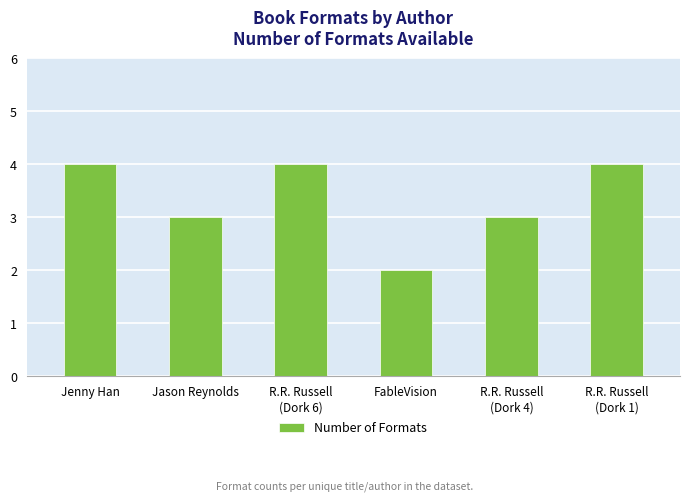

Reading left to right, transcribe all the data shown in this chart.

4	3	4	2	3	4